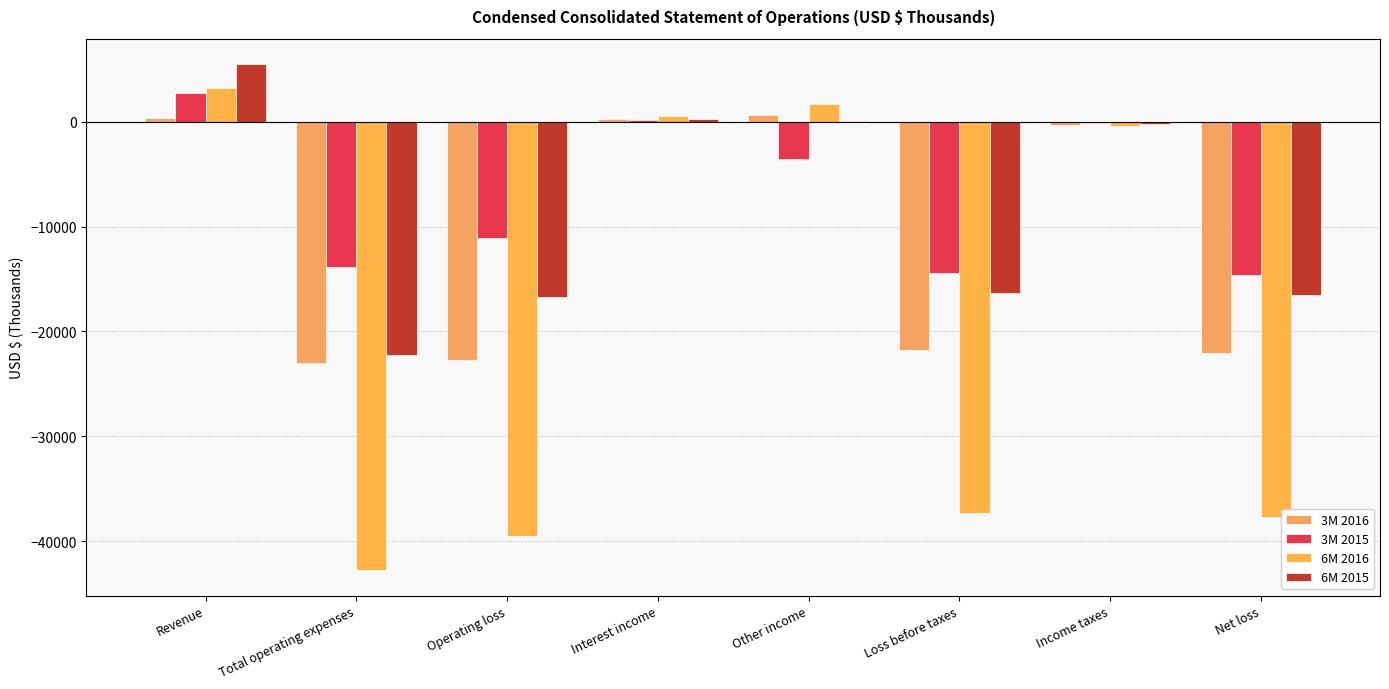

Which series has the widest spread of values?

6M 2016